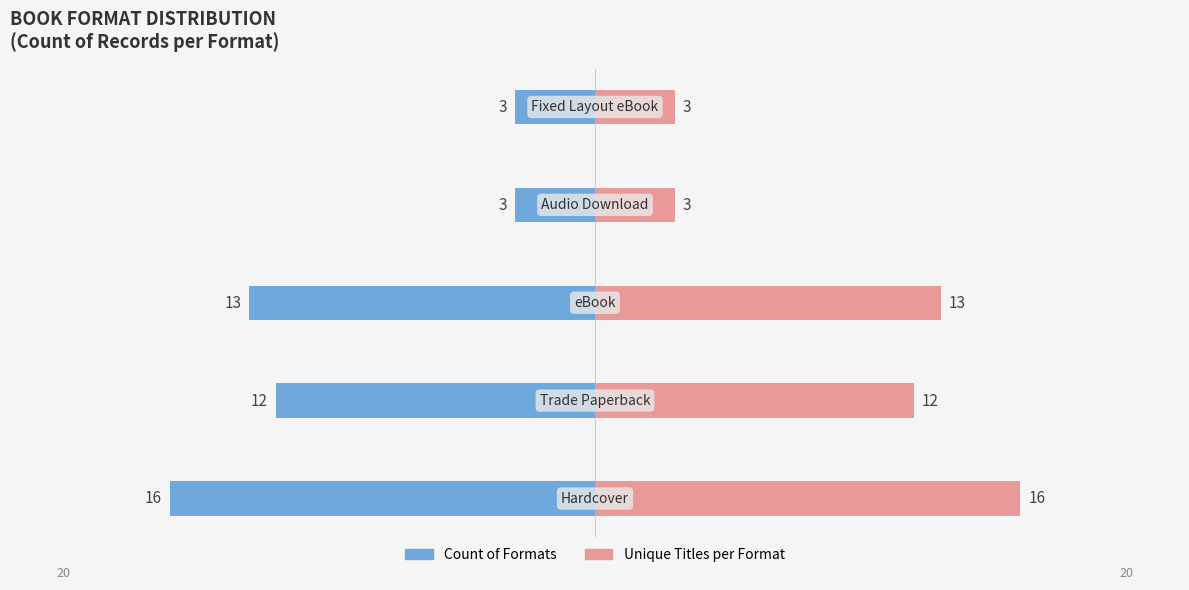

Reading right to left, list all the values displayed in this chart.

Count of Formats: -3	-3	-13	-12	-16
Unique Titles per Format: 3	3	13	12	16